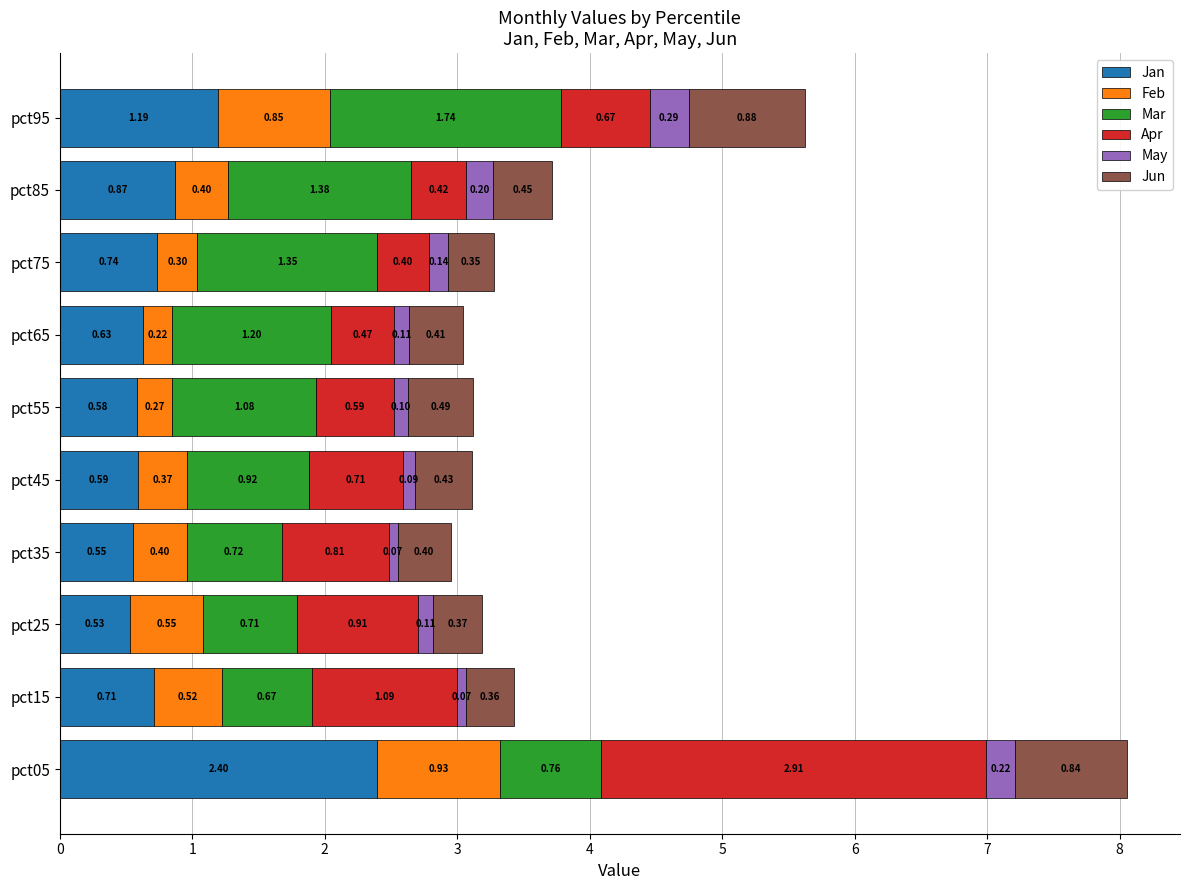

What is the difference between the Jan values at pct05 and pct25?

1.9